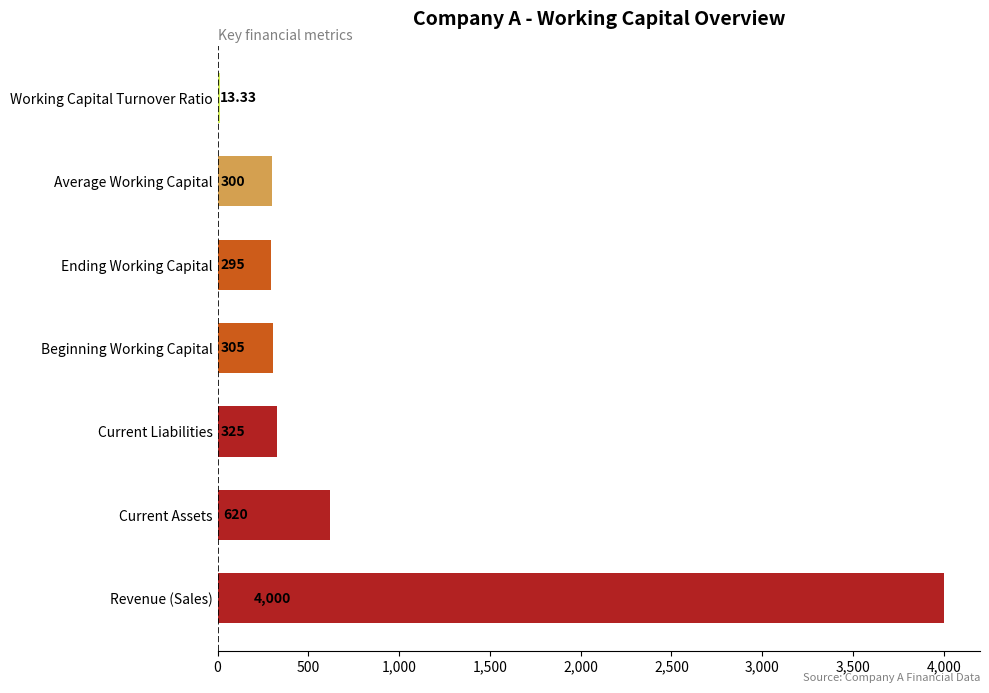

Rank the categories by value from lowest to highest.

Working Capital Turnover Ratio, Ending Working Capital, Average Working Capital, Beginning Working Capital, Current Liabilities, Current Assets, Revenue (Sales)